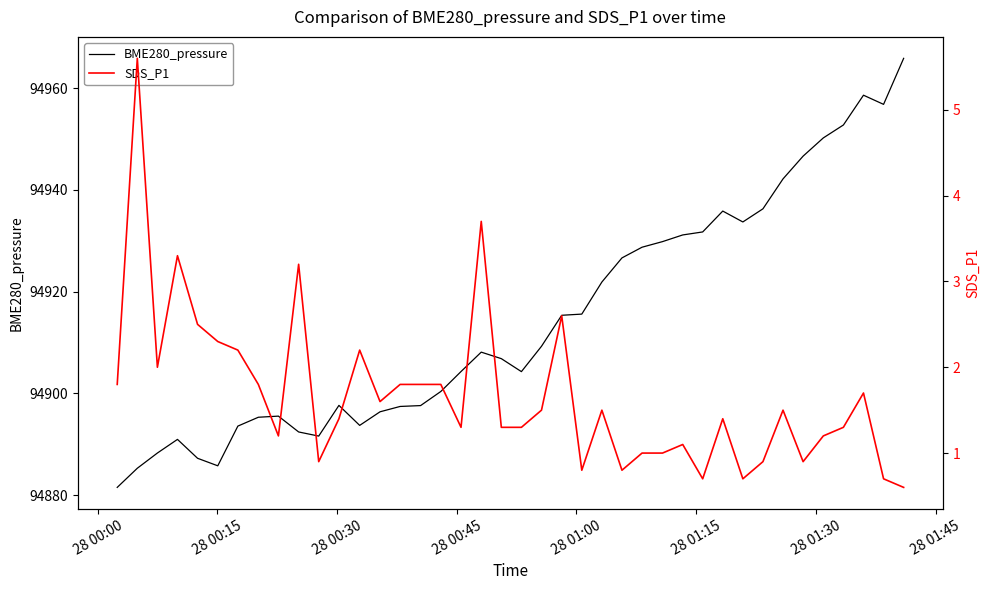

What is the maximum value for BME280_pressure?

94965.8